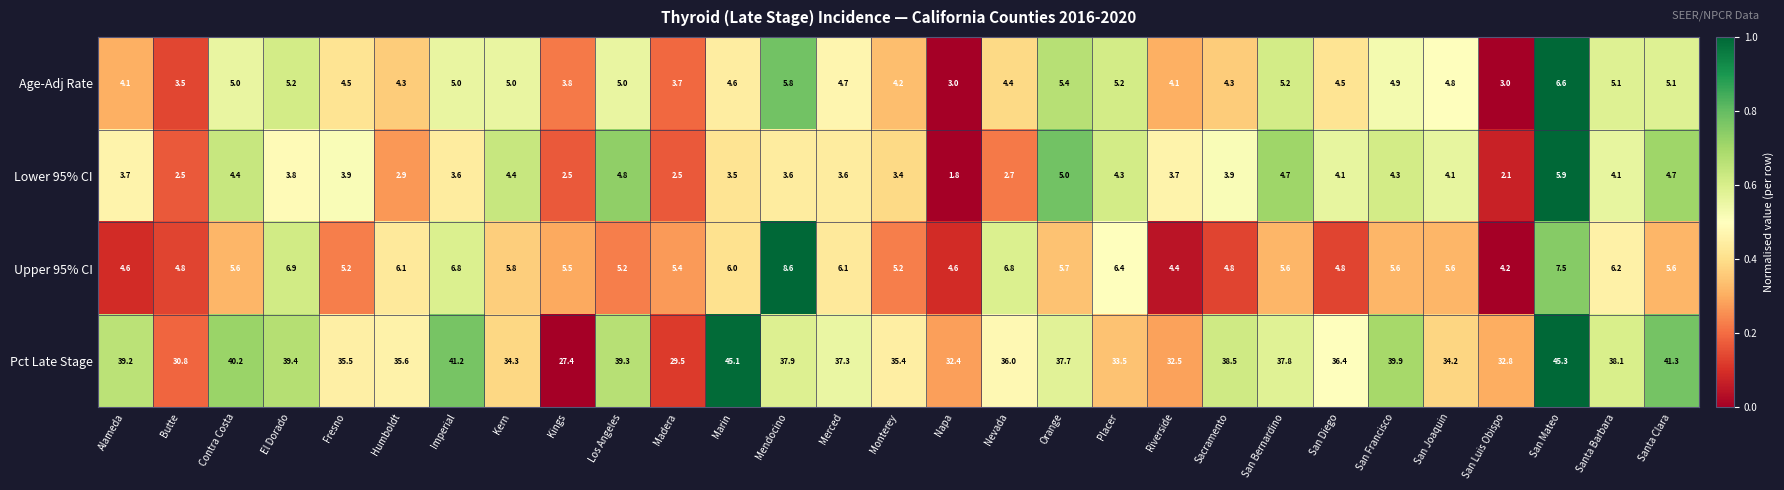

What is the difference between the Upper 95% CI values at San Mateo and Kern?

1.7